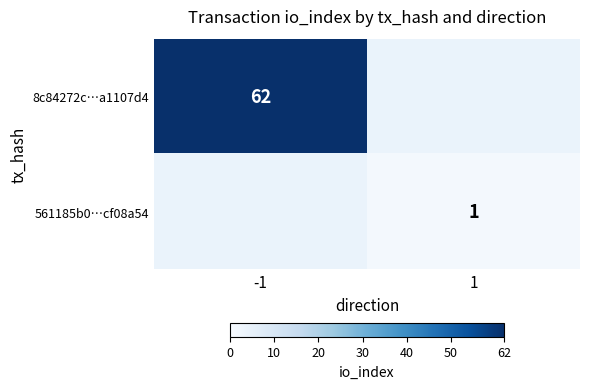

At how many categories does at least one series exceed 45?

1